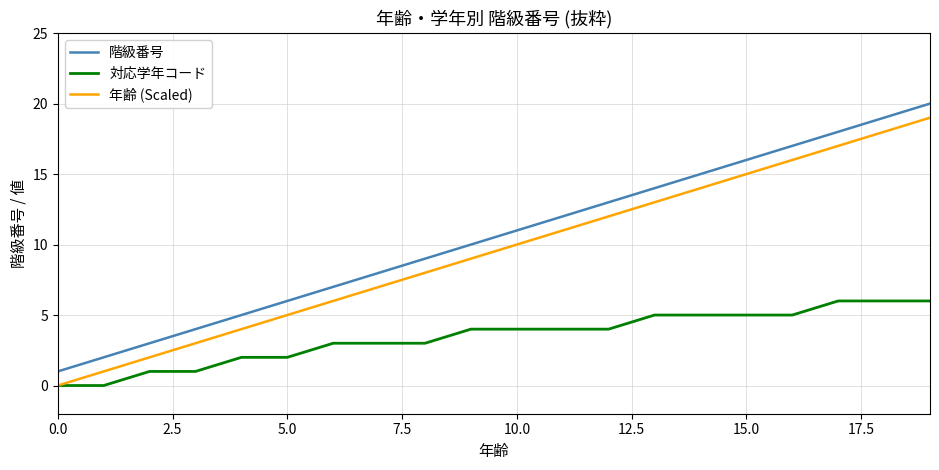

Reading right to left, extract all data points from this chart.

階級番号: 20	19	18	17	16	15	14	13	12	11	10	9	8	7	6	5	4	3	2	1
対応学年コード: 6	6	6	5	5	5	5	4	4	4	4	3	3	3	2	2	1	1	0	0
年齢 (Scaled): 19	18	17	16	15	14	13	12	11	10	9	8	7	6	5	4	3	2	1	0